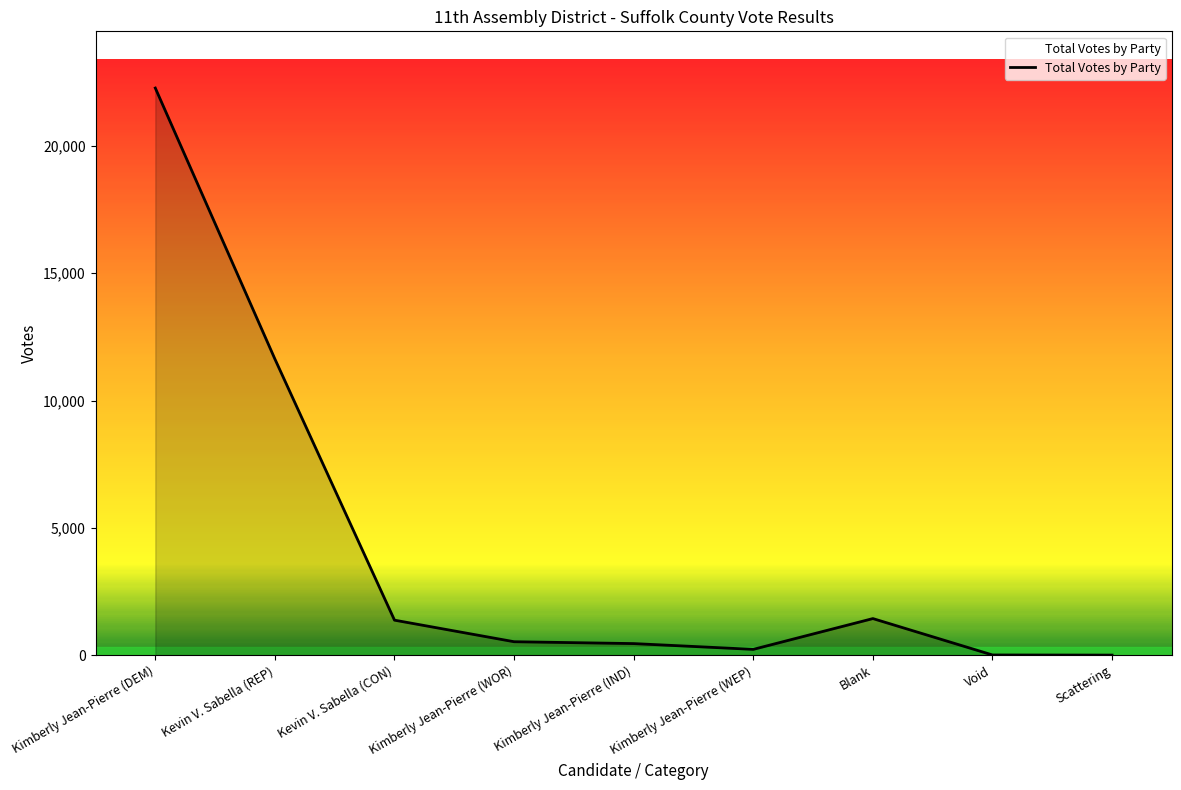

What is the difference between the values at Kimberly Jean-Pierre (DEM) and Void?

22266